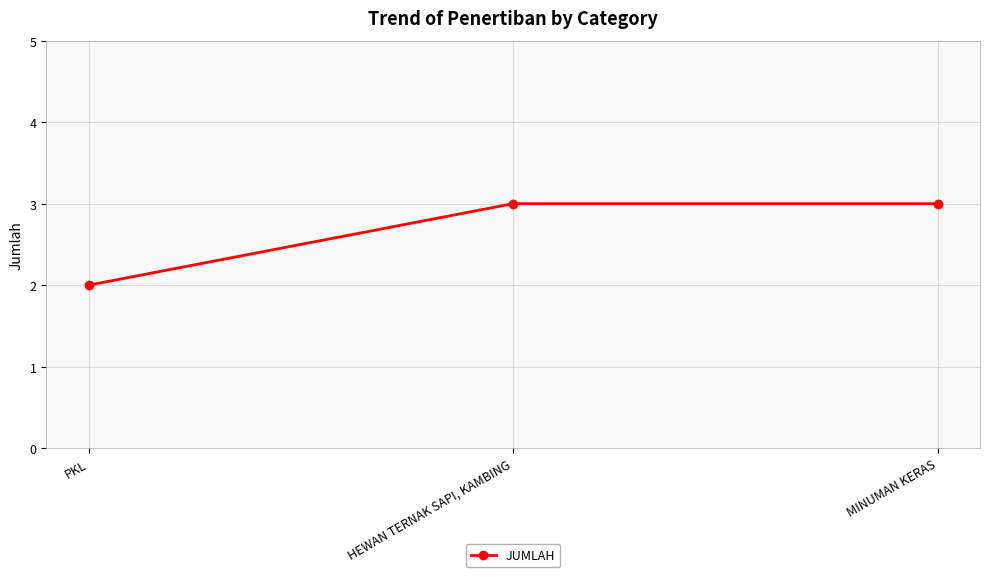

What is the sum of all values?

8